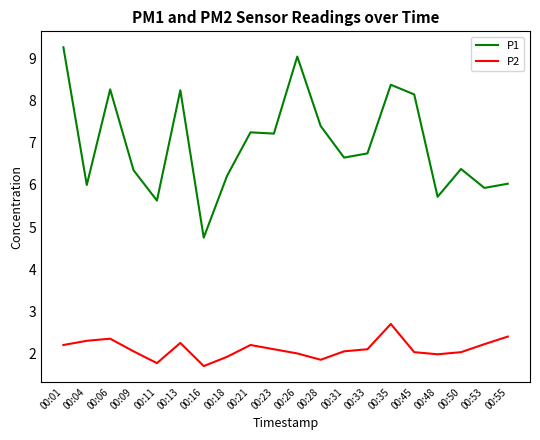

Is this an area chart (filled region under the line)?

No